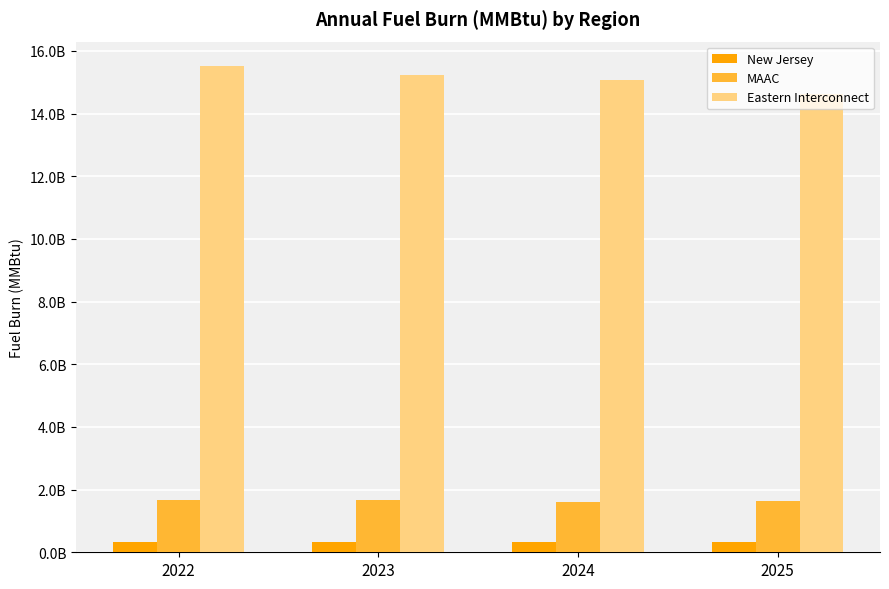

What are all the series names shown in the legend?

New Jersey, MAAC, Eastern Interconnect